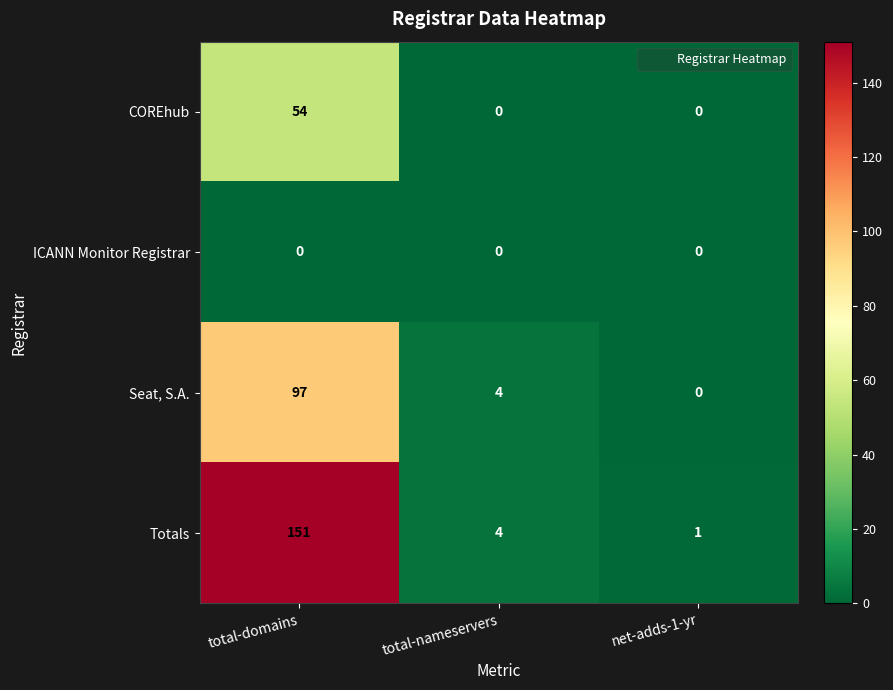

Count the number of data series in this chart.

4